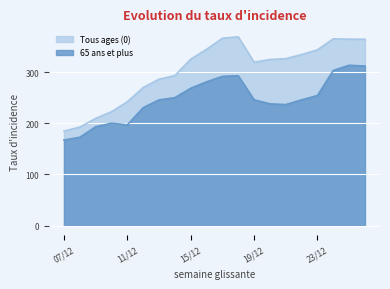

What is the spread (max minus min) of values at 13/12?

40.4